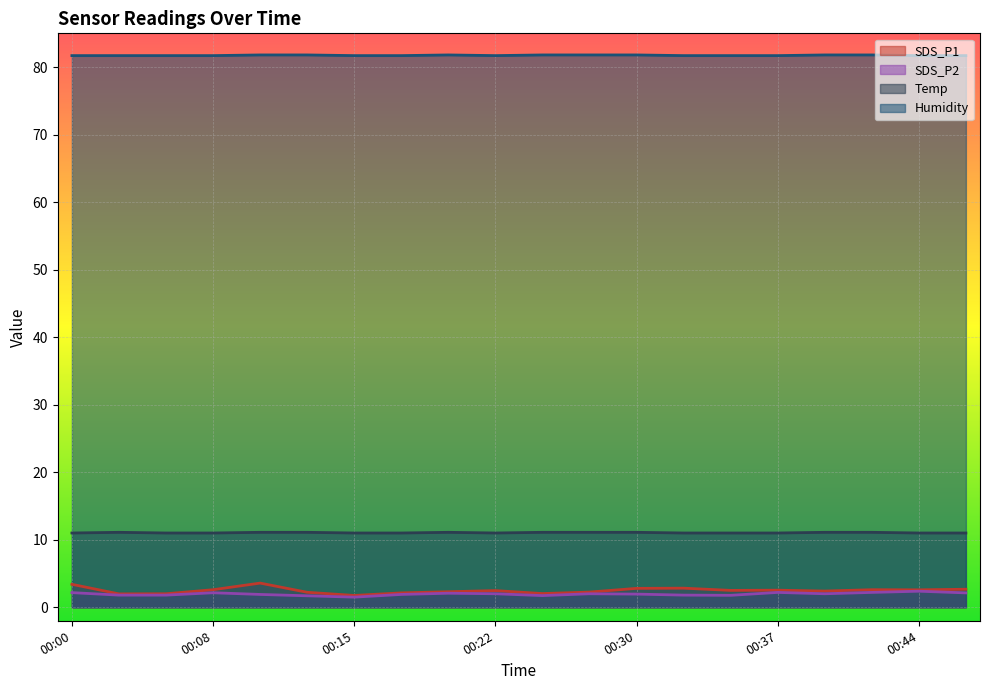

What is the difference between the second highest and second lowest values in the SDS_P2 series?

0.5